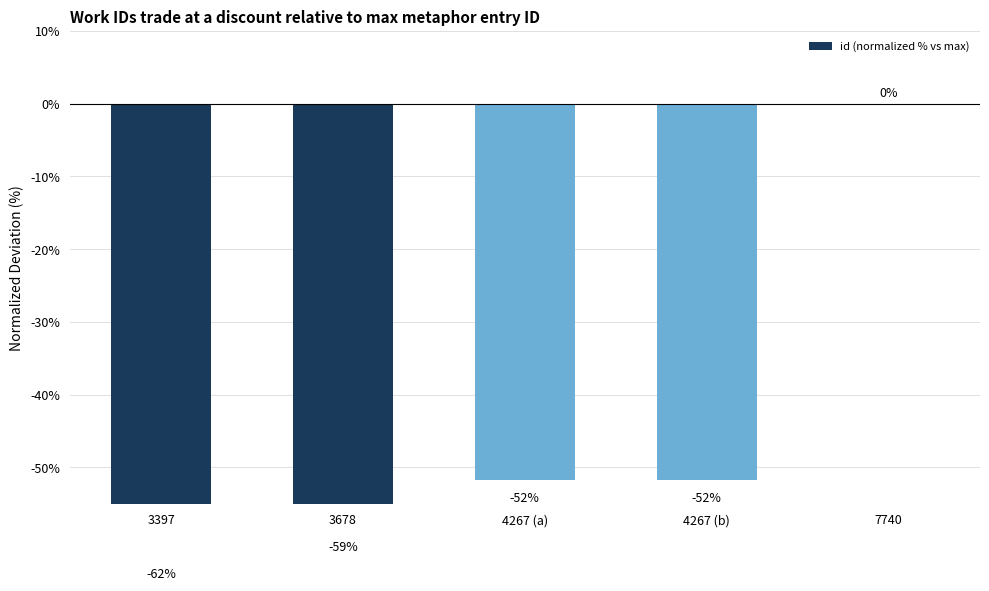

Which label corresponds to the smallest value in the chart?

3397